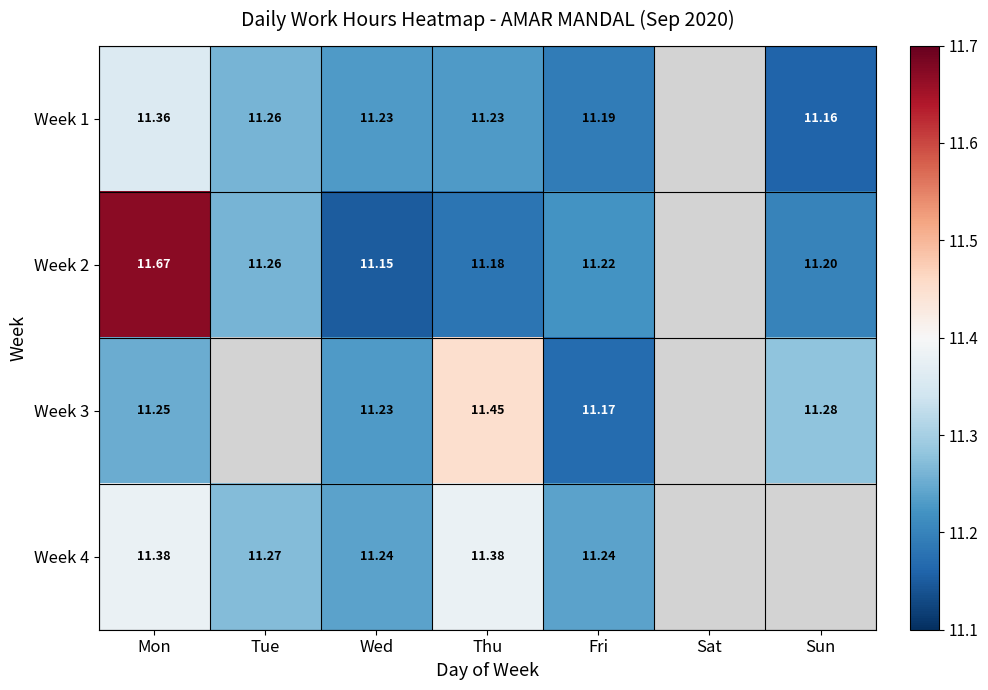

Is the value of Week 2 at Thu greater than the value of Week 3 at Mon?

No